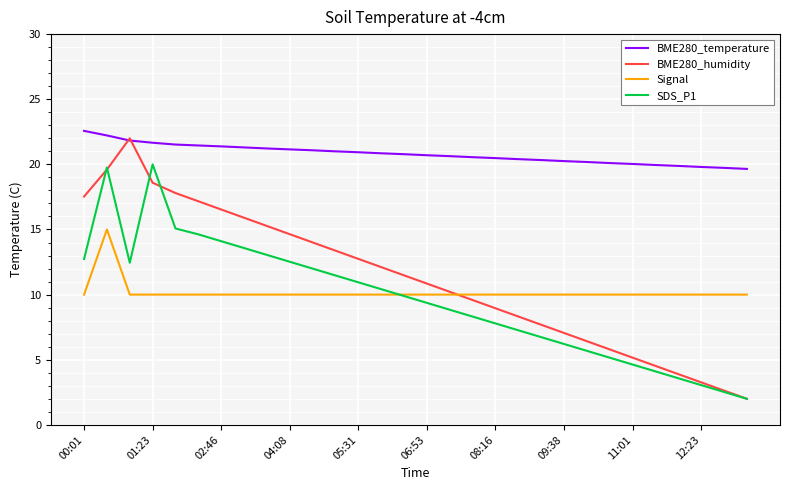

Which series has the largest range (max minus min)?

BME280_humidity